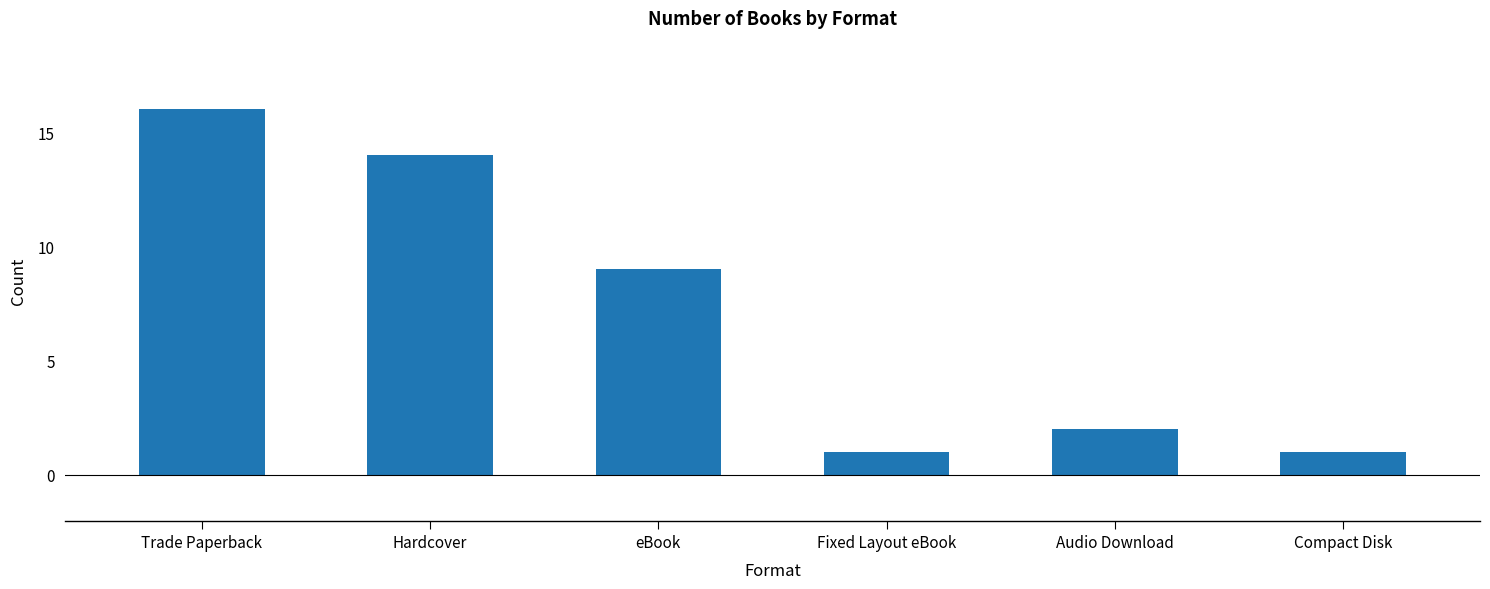

Reading left to right, extract all data points from this chart.

16	14	9	1	2	1